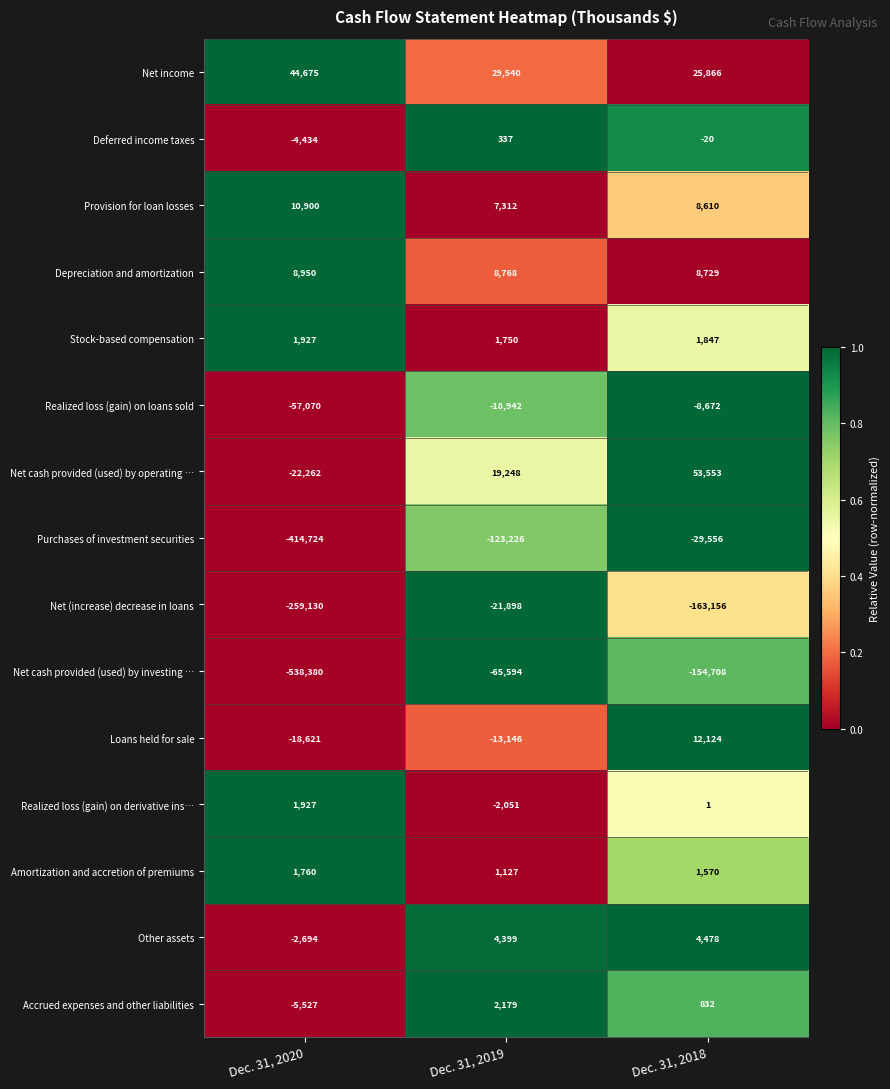

The Accrued expenses and other liabilities series shows -7410 at Dec. 31, 2020. True or false?

False